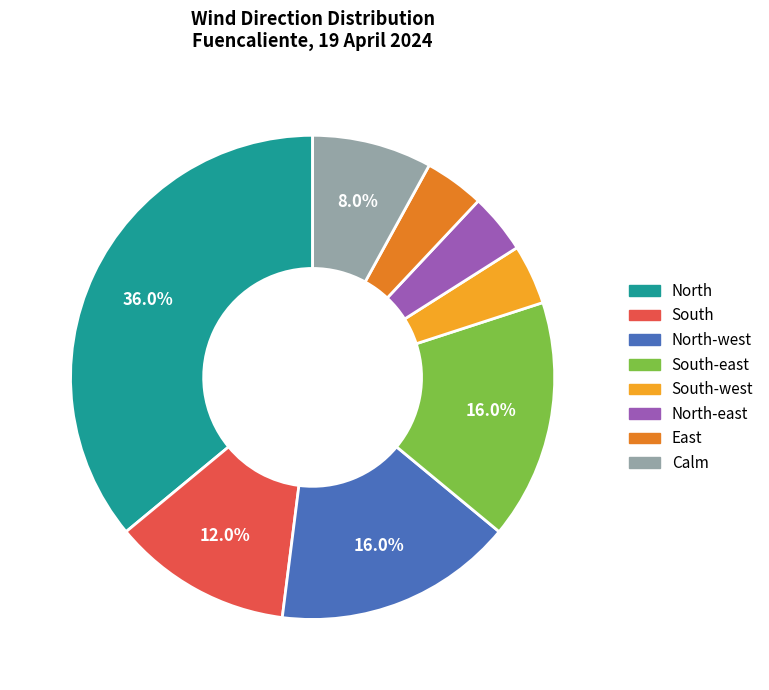

Count the number of slices in the pie.

8